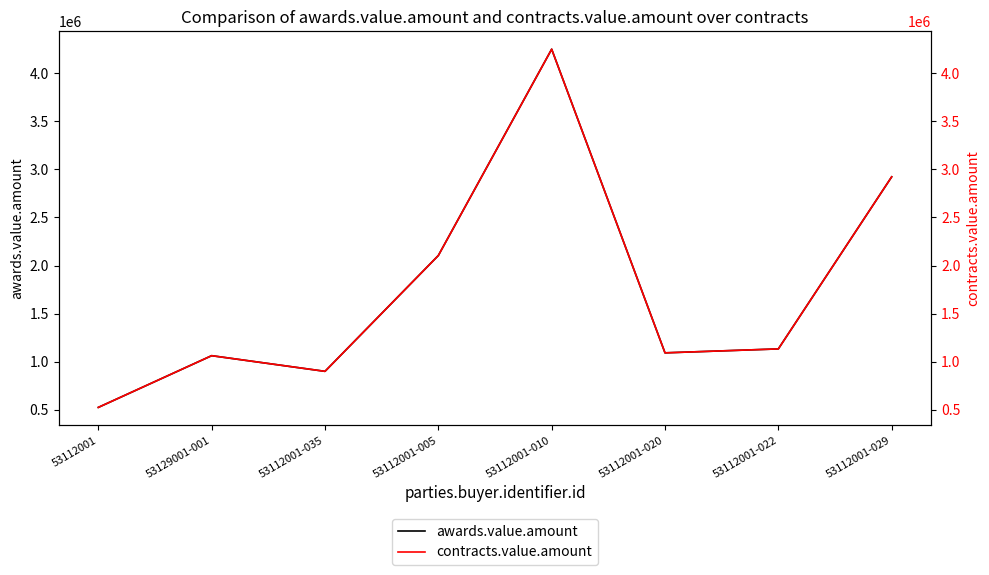

How many distinct data groups are displayed?

2